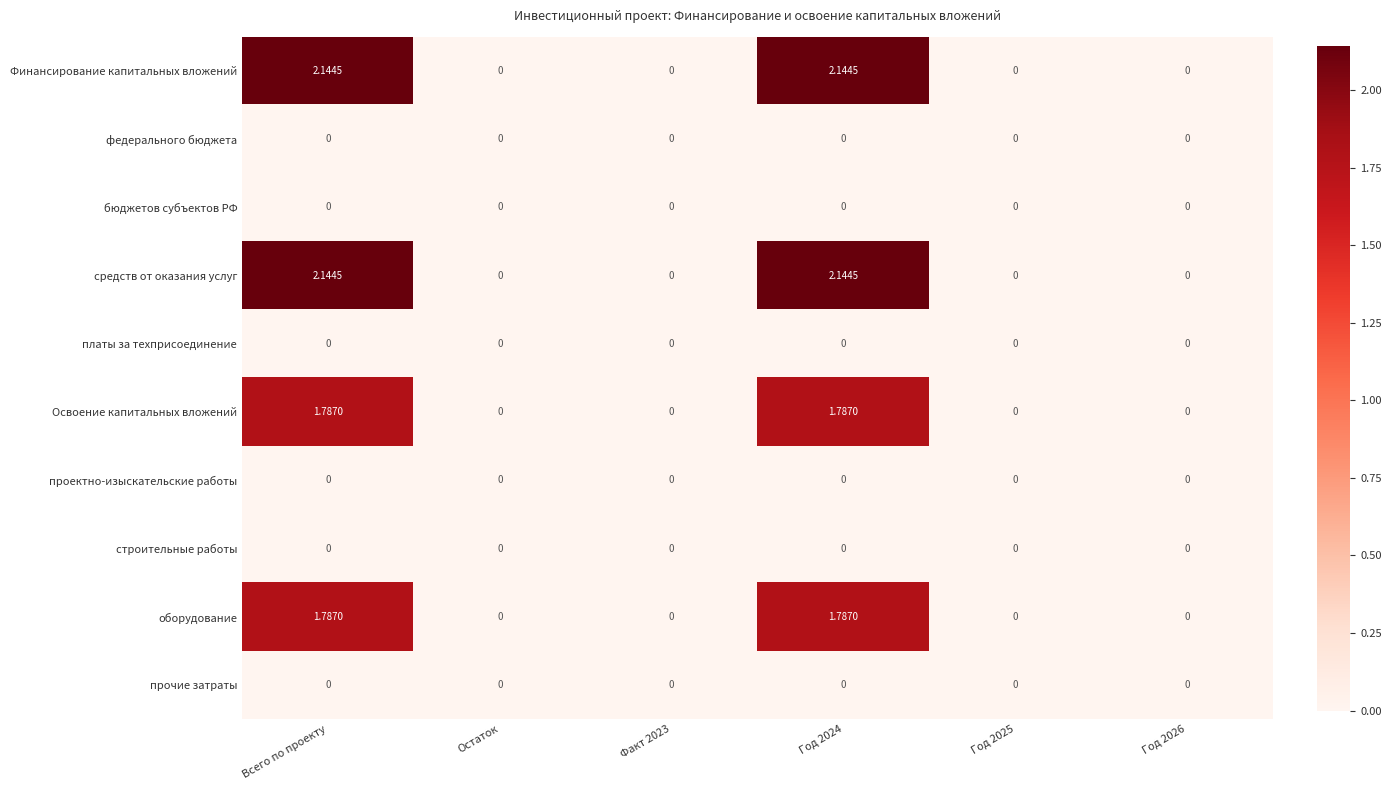

Is the value of федерального бюджета at Год 2025 greater than the value of Освоение капитальных вложений at Всего по проекту?

No